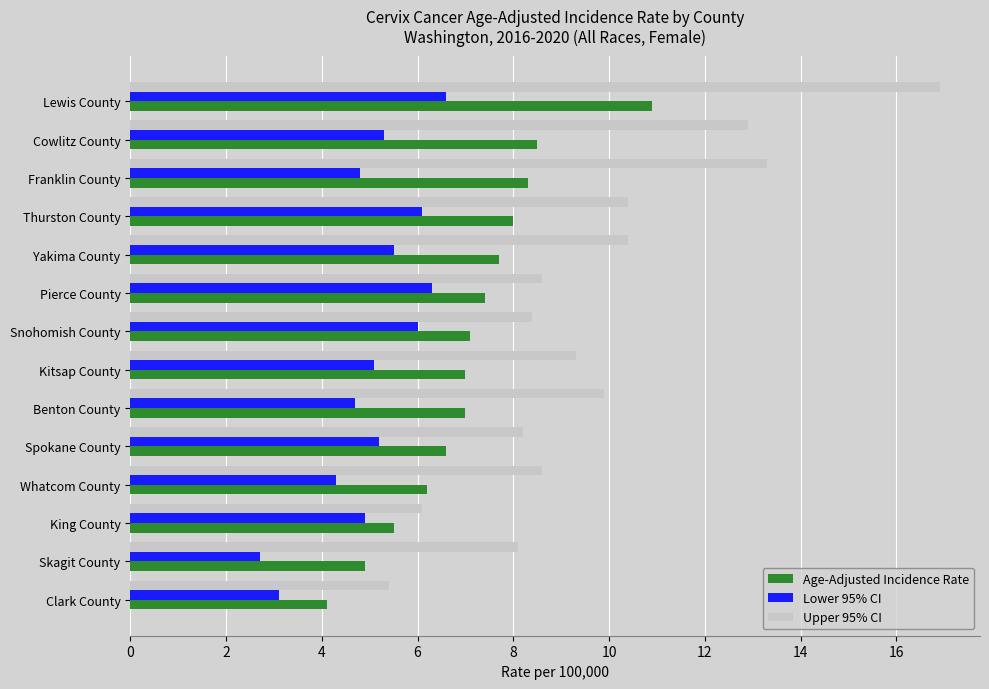

Rank the series by their maximum value, from lowest to highest.

Lower 95% CI, Age-Adjusted Incidence Rate, Upper 95% CI